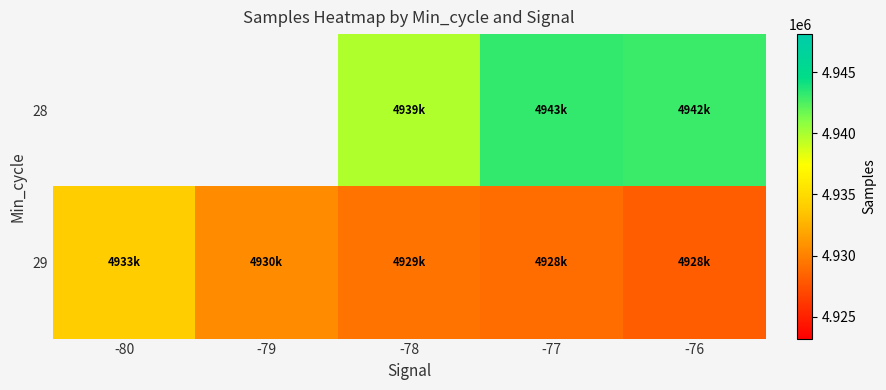

What value does the 29 series have at -76?

4928135.8